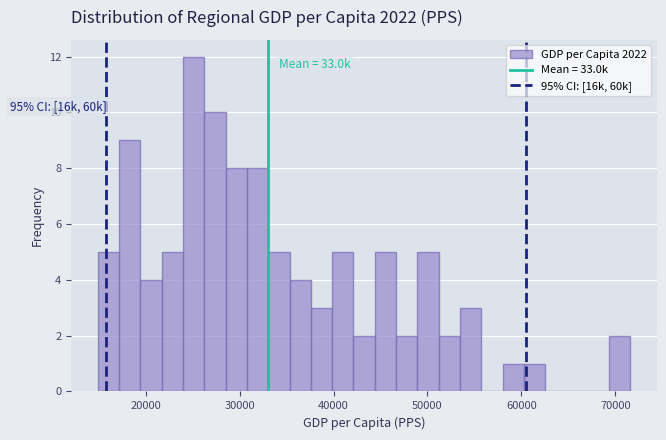

Around what value on the x-axis is the tallest bar? Give the approximate position of its centre, as read against the axis.

25000